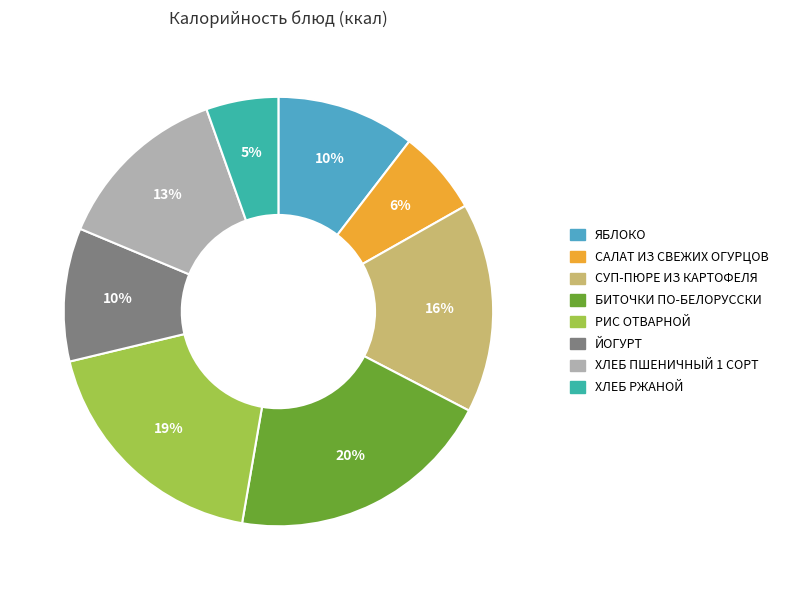

The ЙОГУРТ slice represents 19% of the pie. True or false?

False